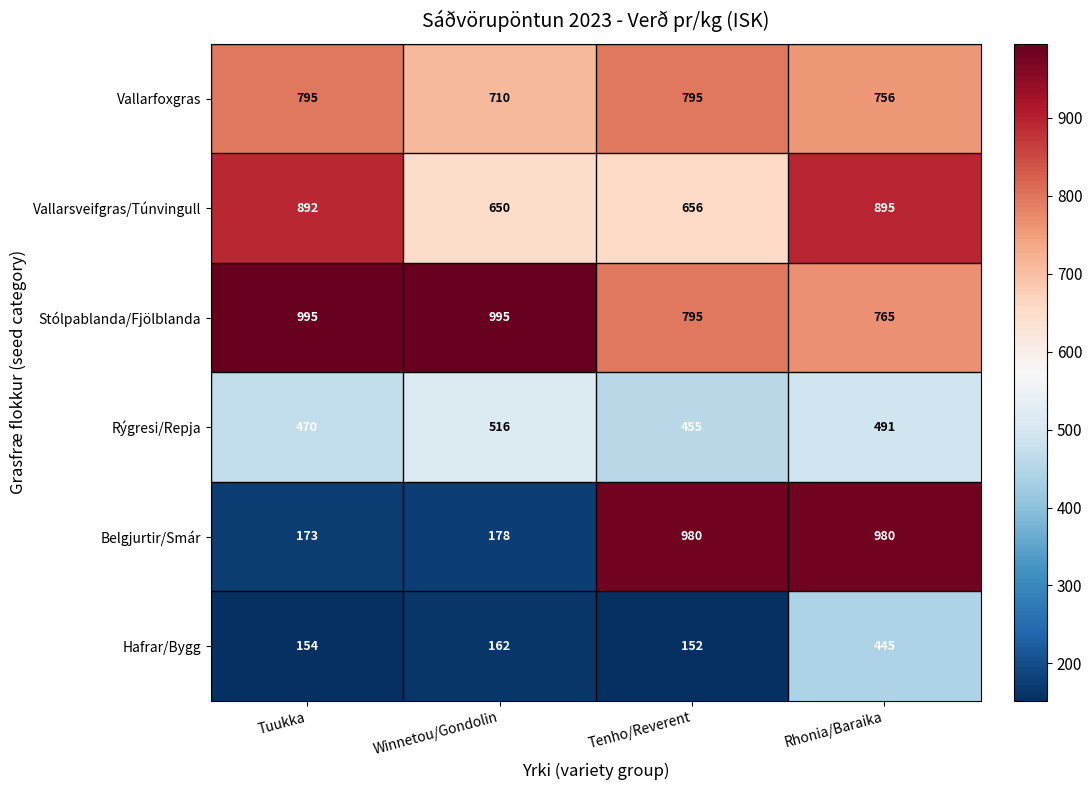

Count the Stólpablanda/Fjölblanda values in the range 795 to 995.

3